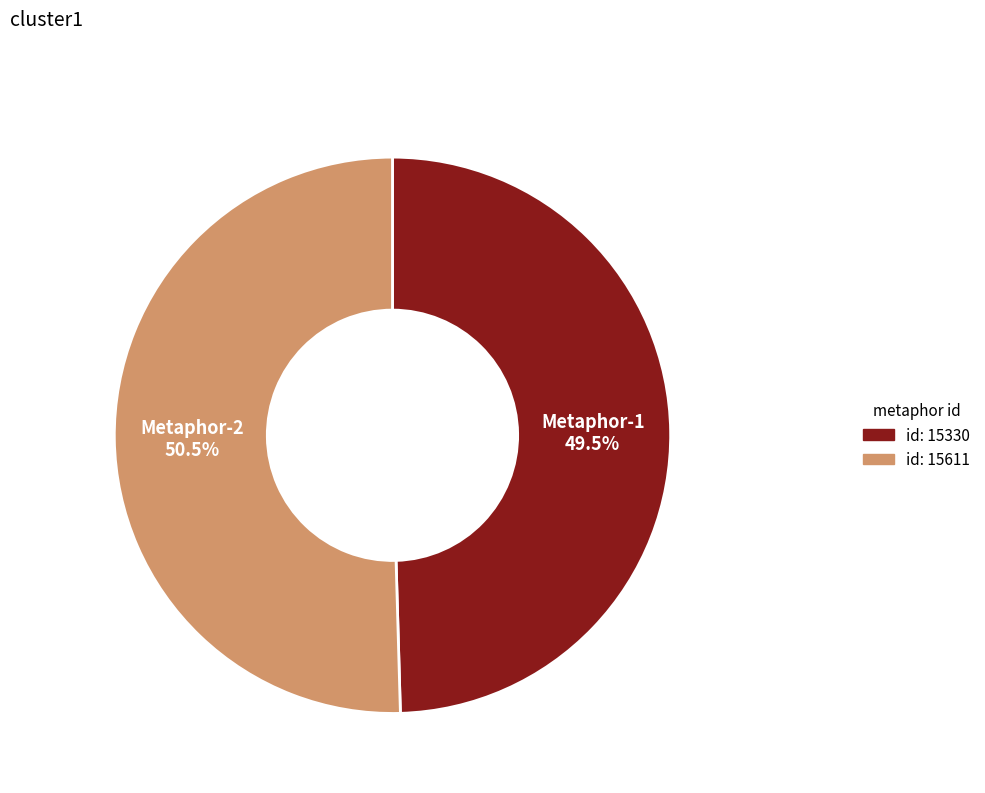

Is there any slice that represents more than half of the pie?

Yes